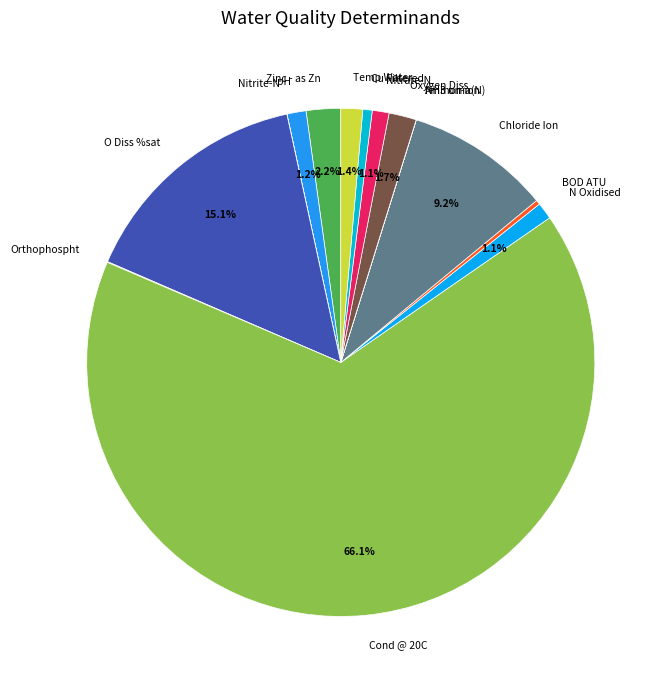

Is it true that Chloride Ion is 21% of the pie?

False